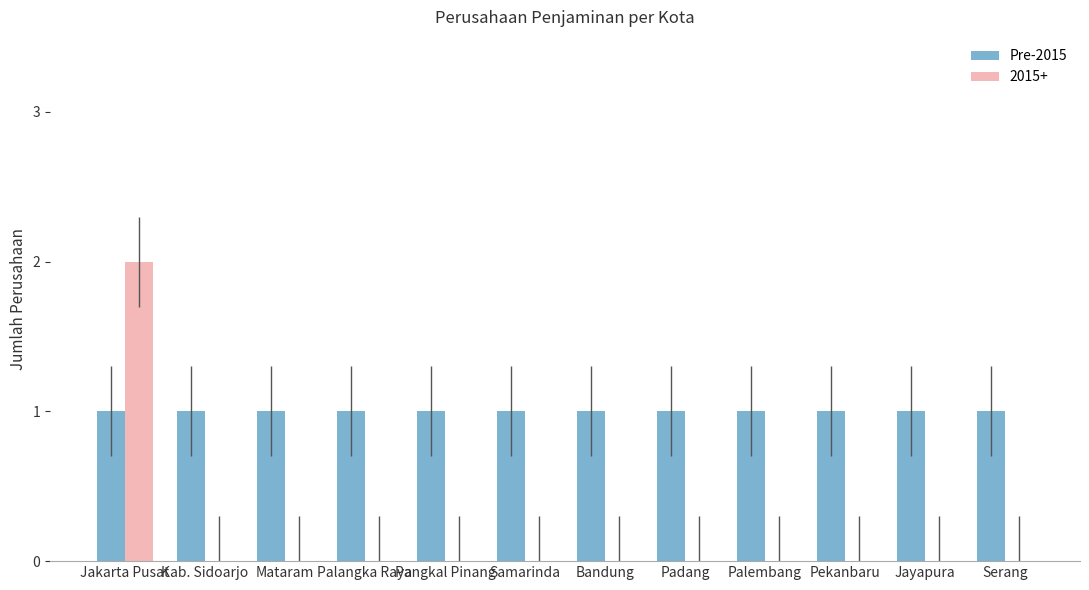

At which category is the sum across all series the highest?

Jakarta Pusat